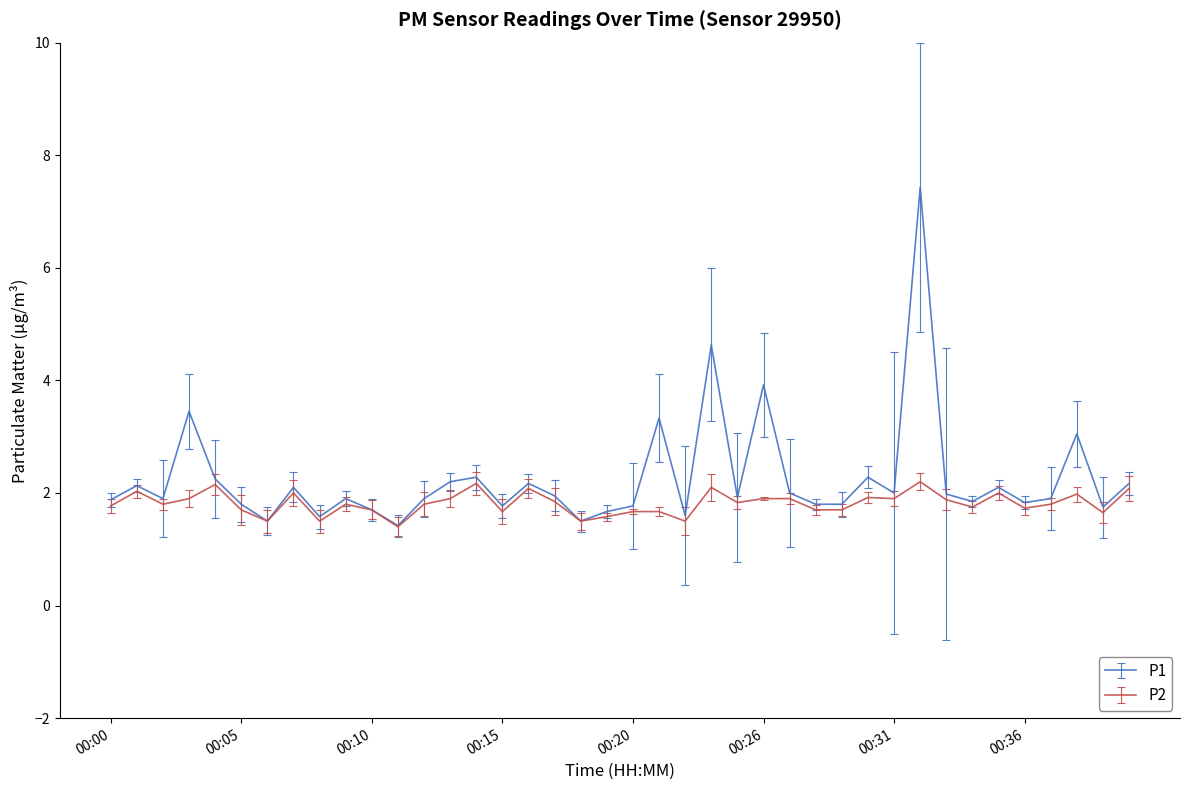

What is the maximum value shown in the chart?

7.4